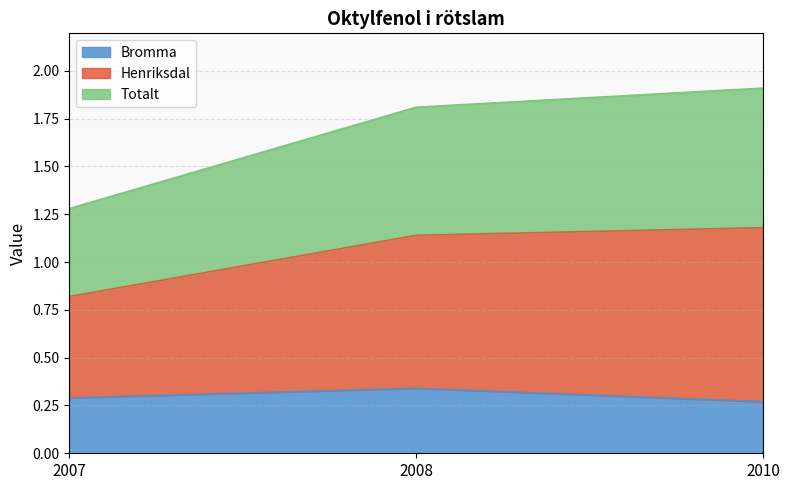

At which label does Bromma reach its peak?

2008